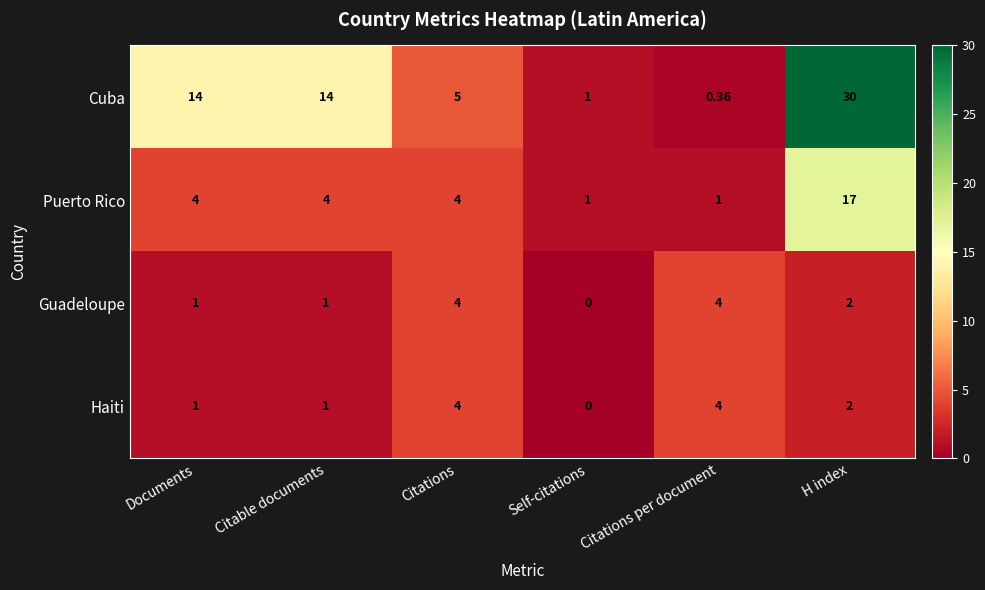

Between Citable documents and Citations, which series saw the biggest shift?

Cuba